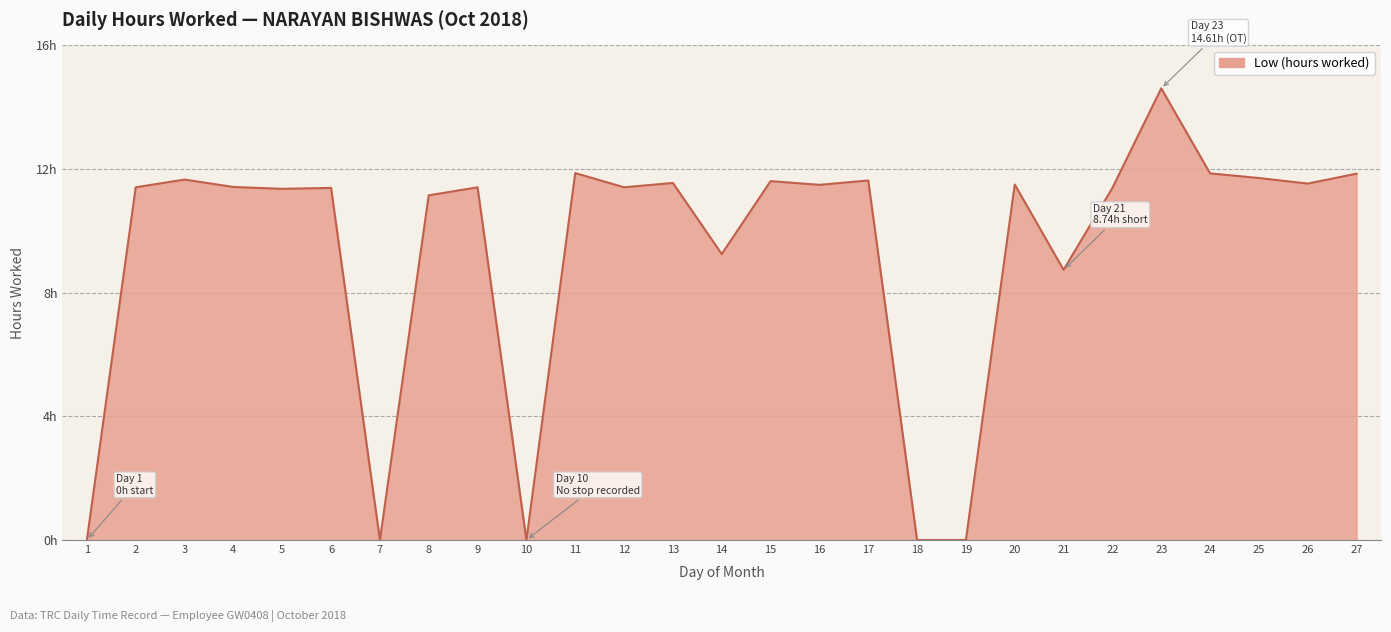

Is this an area chart (filled region under the line)?

Yes